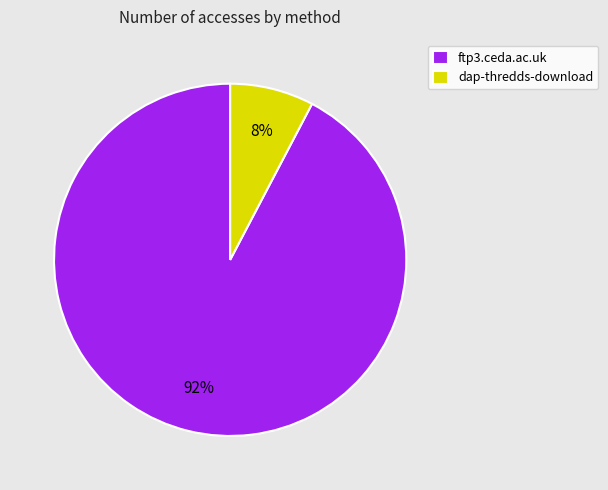

Rank the categories by value from lowest to highest.

dap-thredds-download, ftp3.ceda.ac.uk